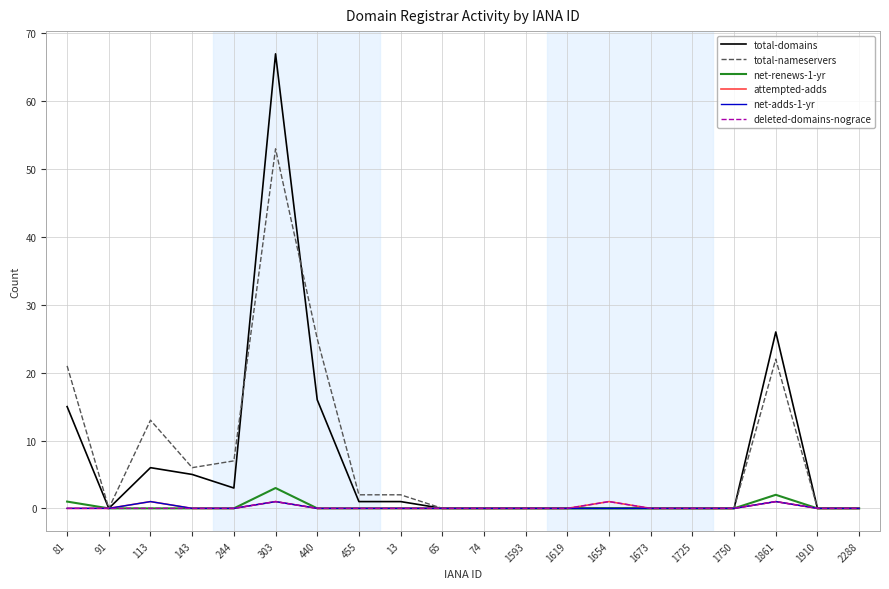

True or false: net-renews-1-yr has more than 1 points higher than both neighbors.

True